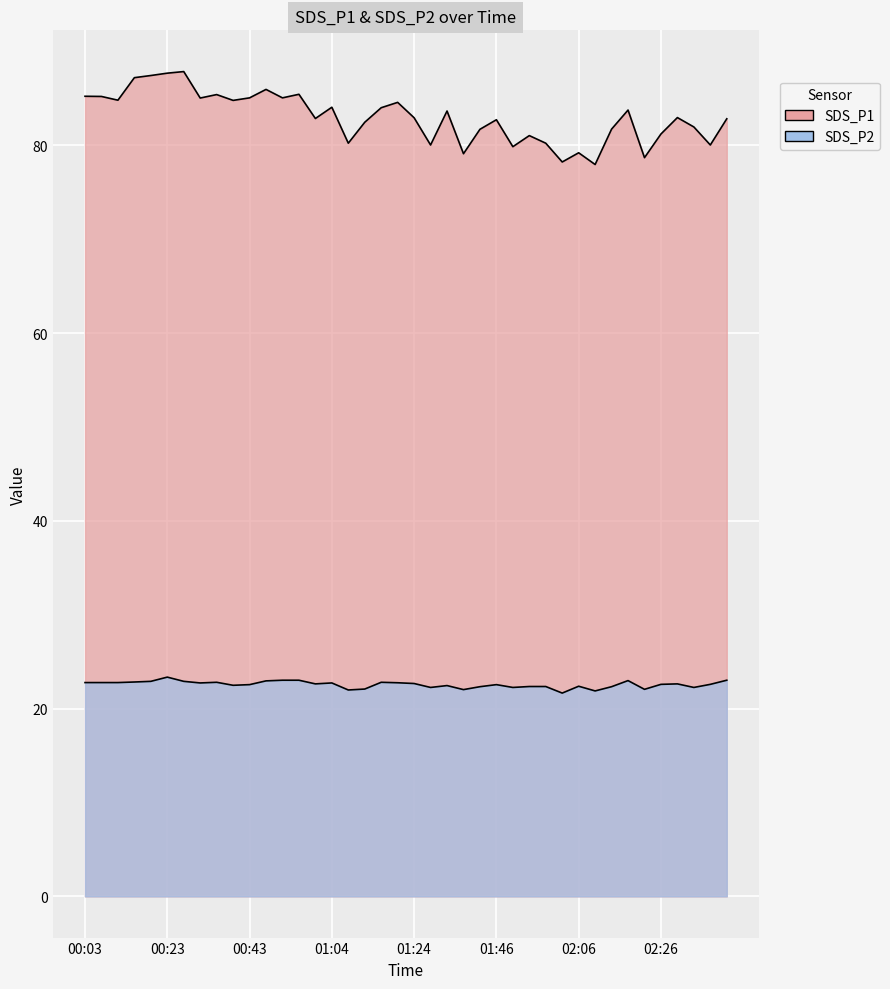

List the labels in order of SDS_P1 value, smallest first.

02:10, 02:02, 02:22, 01:37, 02:06, 01:50, 01:29, 02:38, 01:08, 01:58, 01:54, 02:26, 01:42, 02:14, 02:34, 01:12, 01:46, 02:42, 00:59, 01:24, 02:30, 01:33, 02:18, 01:16, 01:04, 01:20, 00:39, 00:11, 00:31, 00:43, 00:51, 00:07, 00:03, 00:35, 00:55, 00:47, 00:15, 00:19, 00:23, 00:27